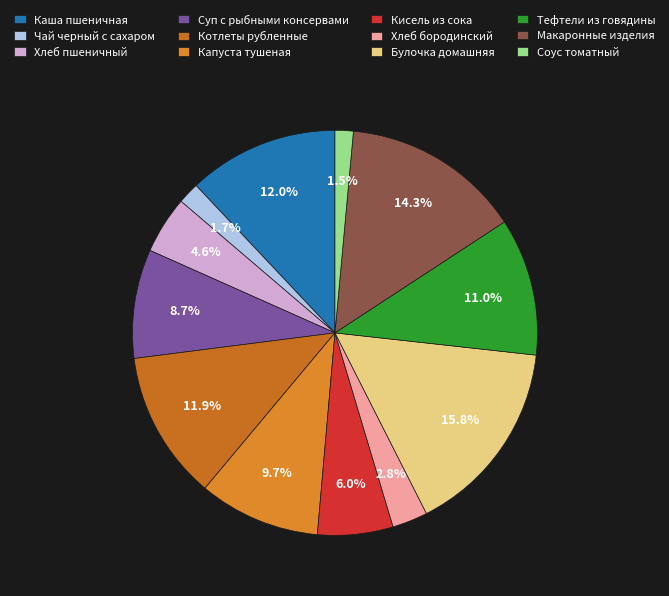

Count the number of slices in the pie.

12